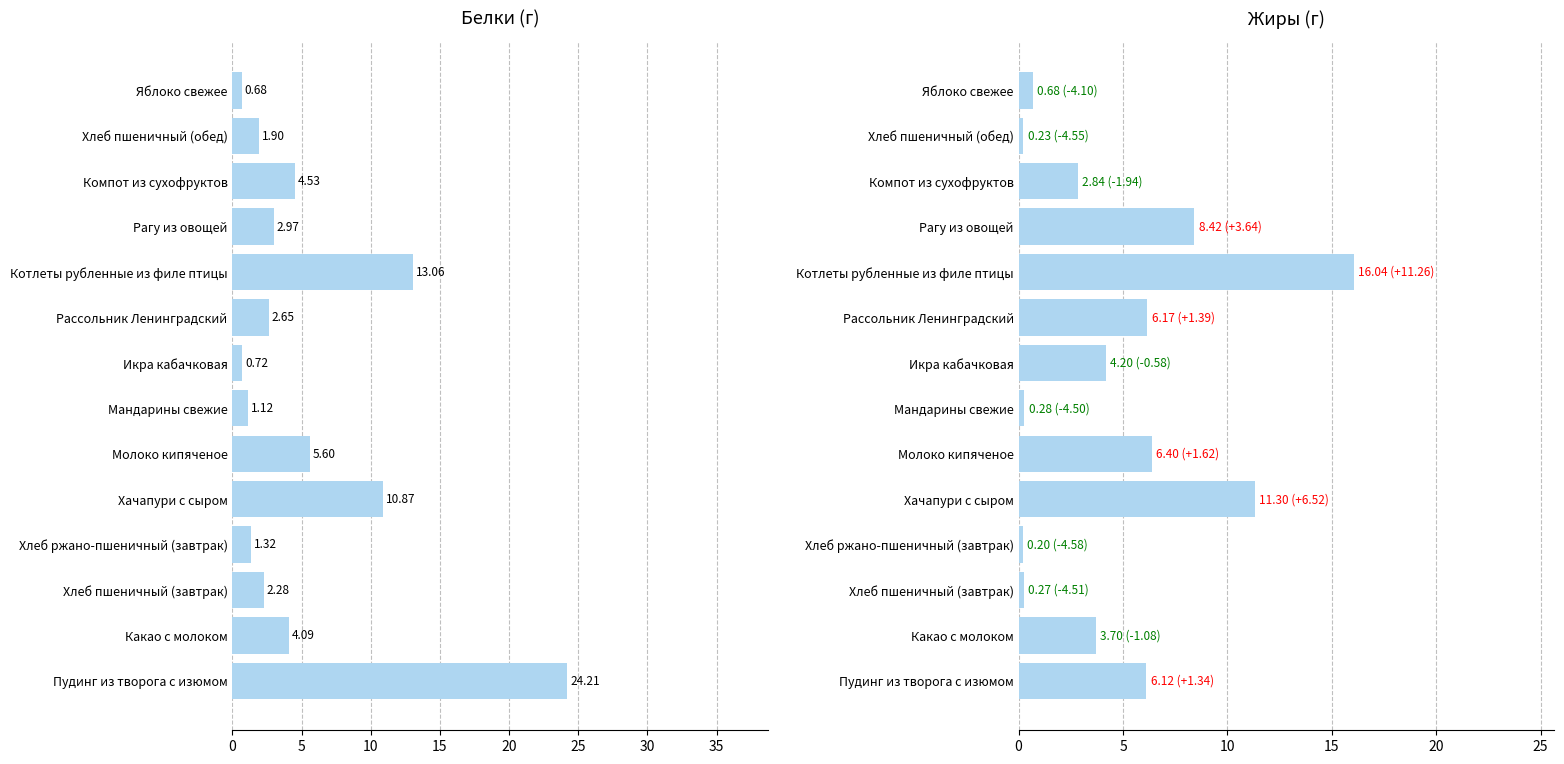

Count the number of categories in the chart.

14